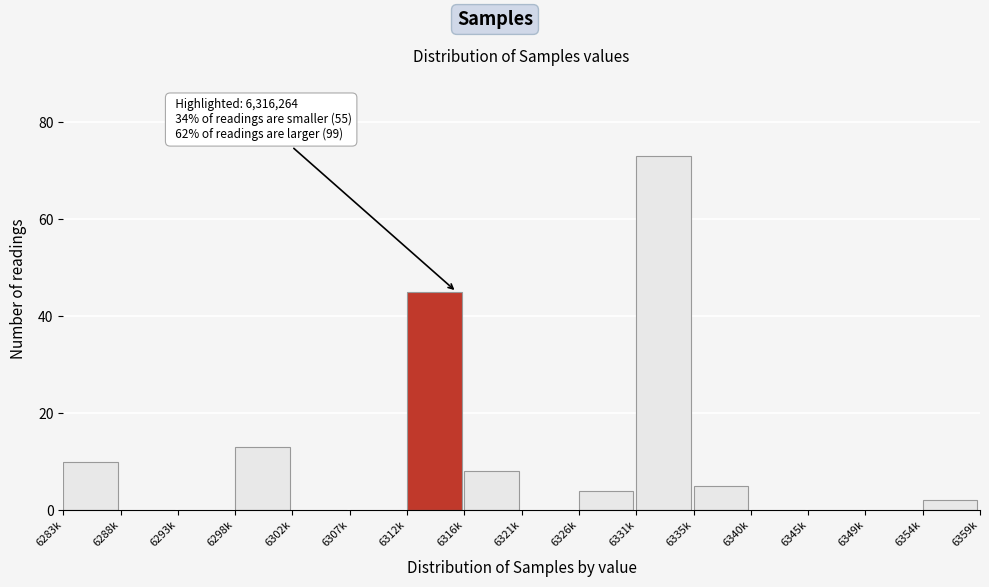

Reading left to right, list all the values displayed in this chart.

6283k=10	6288k=0	6293k=0	6298k=13	6302k=0	6307k=0	6312k=45	6316k=8	6321k=0	6326k=4	6331k=73	6335k=5	6340k=0	6345k=0	6349k=0	6354k=2